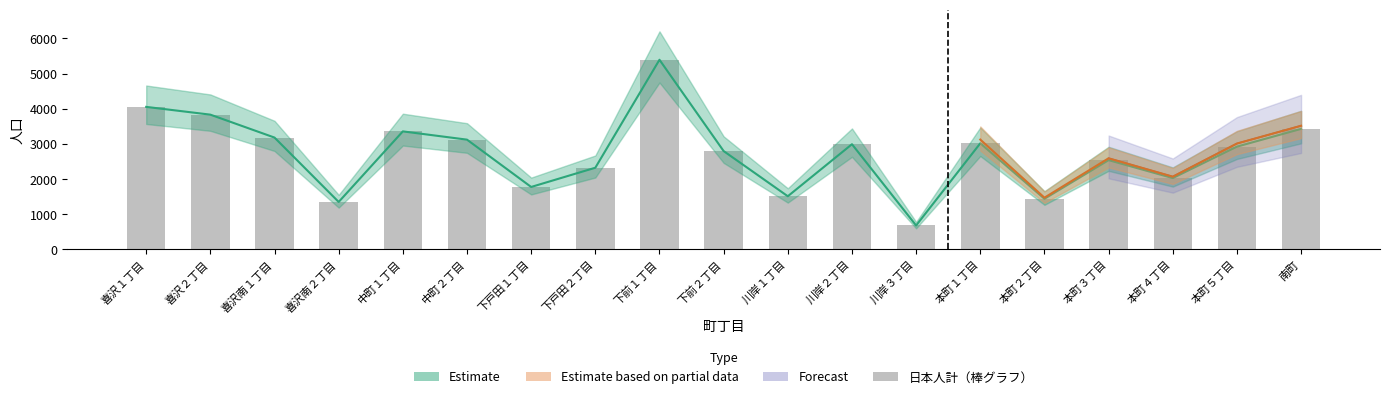

What is the smallest value displayed?

679